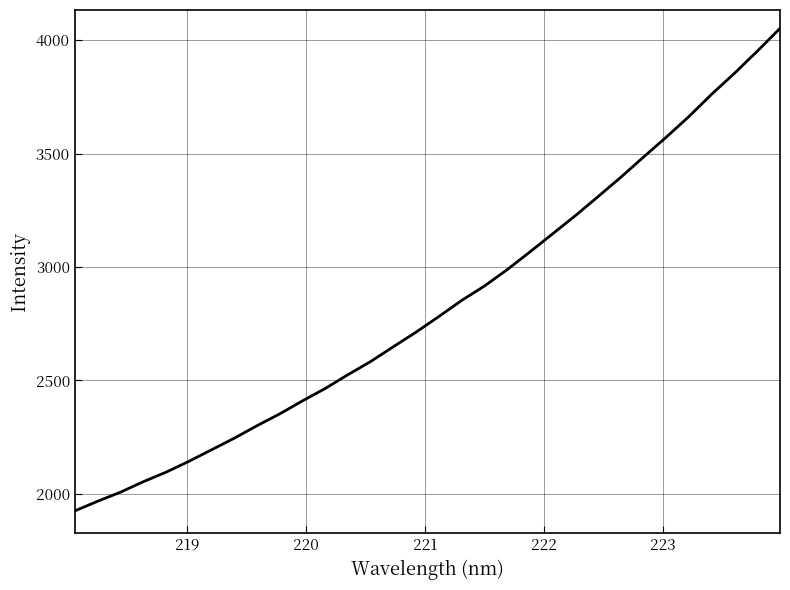

True or false: the data has more than 1 interior local peaks.

False